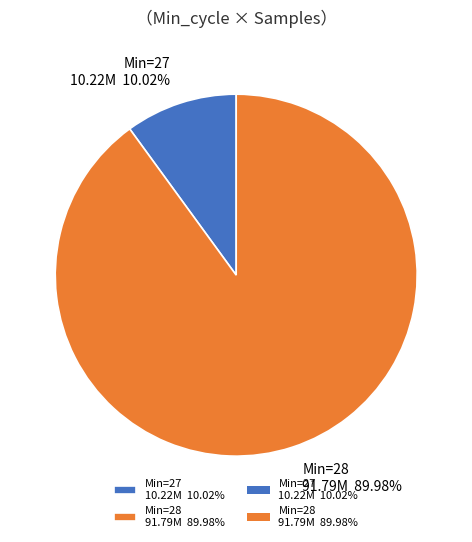

Rank the categories by value from lowest to highest.

Min=27 10.22M 10.02%, Min=28 91.79M 89.98%